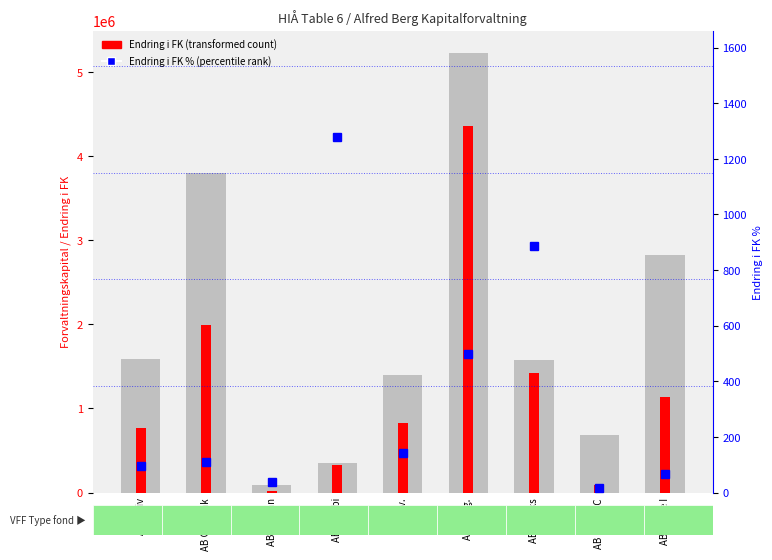

Which label corresponds to the smallest value in the chart?

AB Norge C